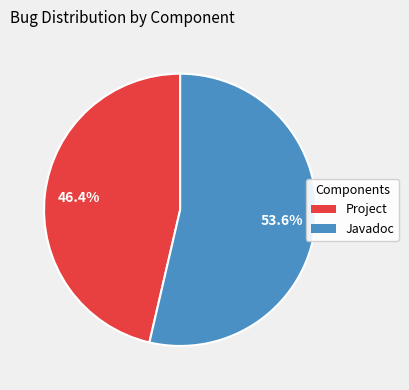

What percentage is the Javadoc slice, to the nearest percent?

54%